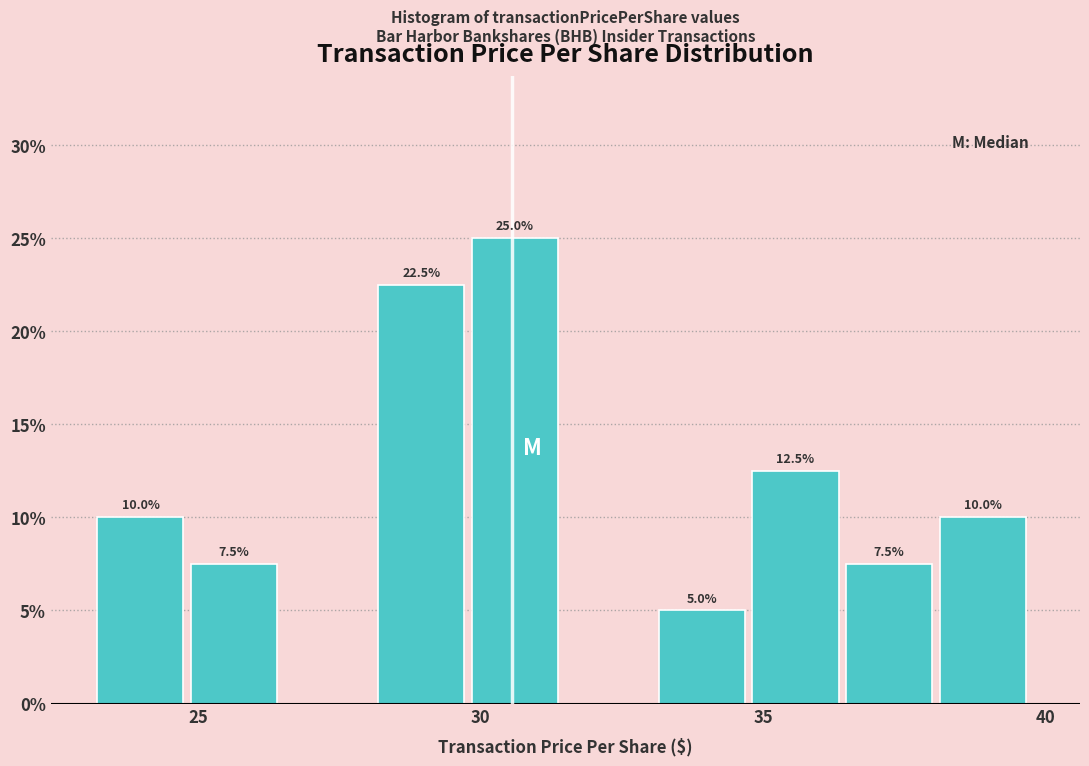

Around what value on the x-axis is the tallest bar? Give the approximate position of its centre, as read against the axis.

30.5